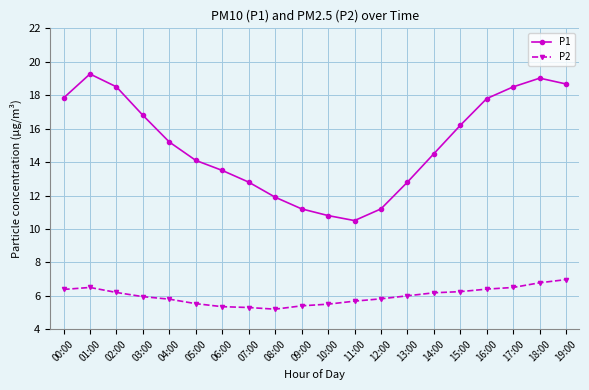

What are all the series names shown in the legend?

P1, P2